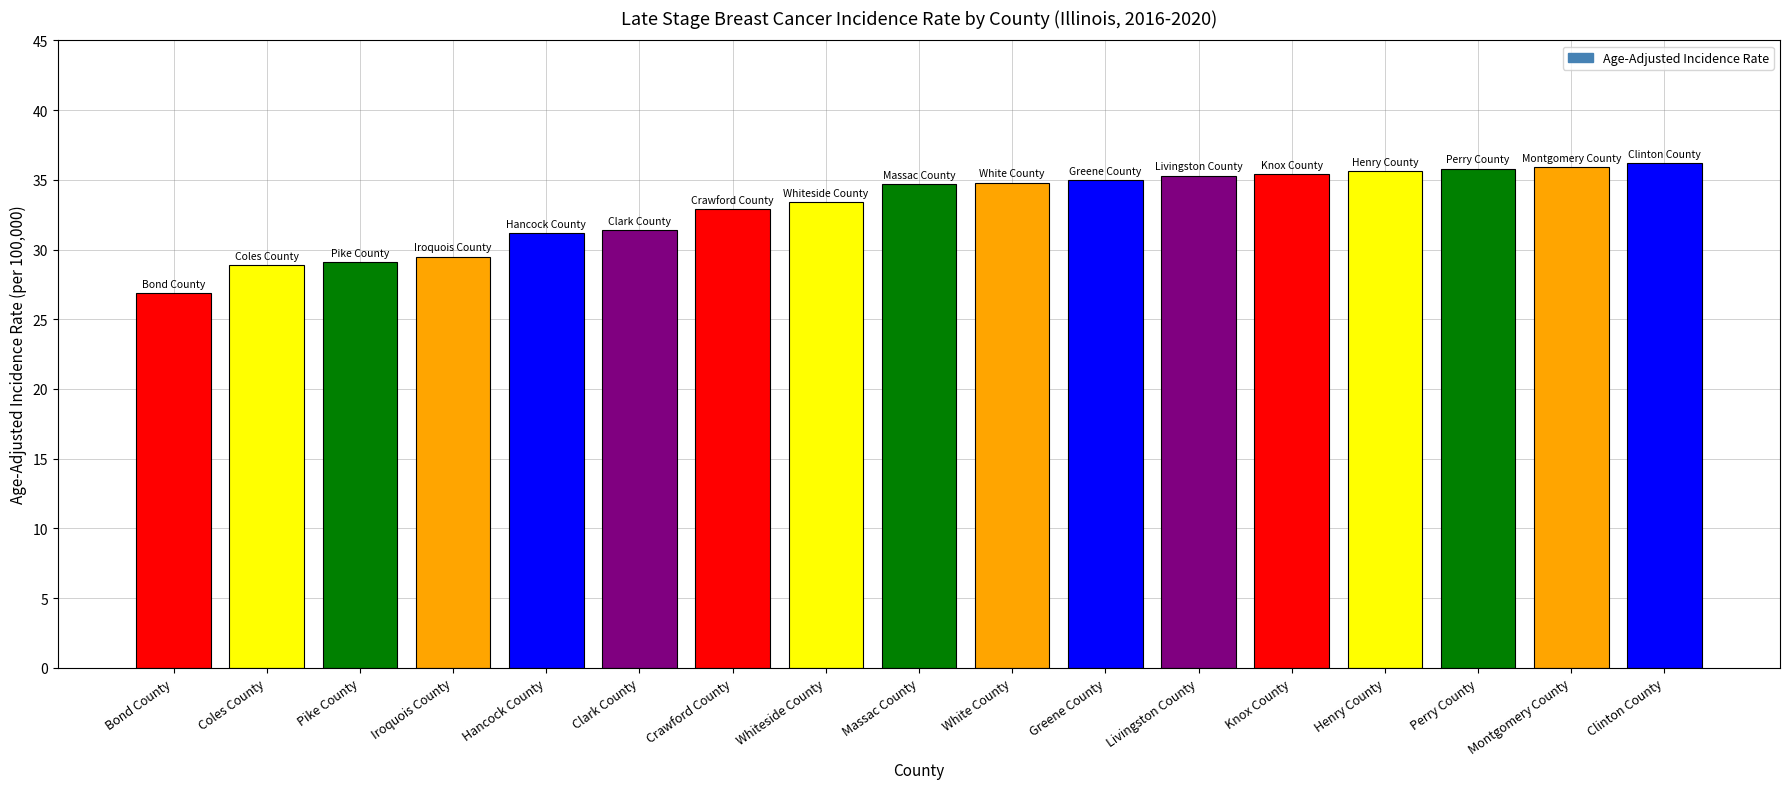

What is the value of the 14th bar from the left?

35.6